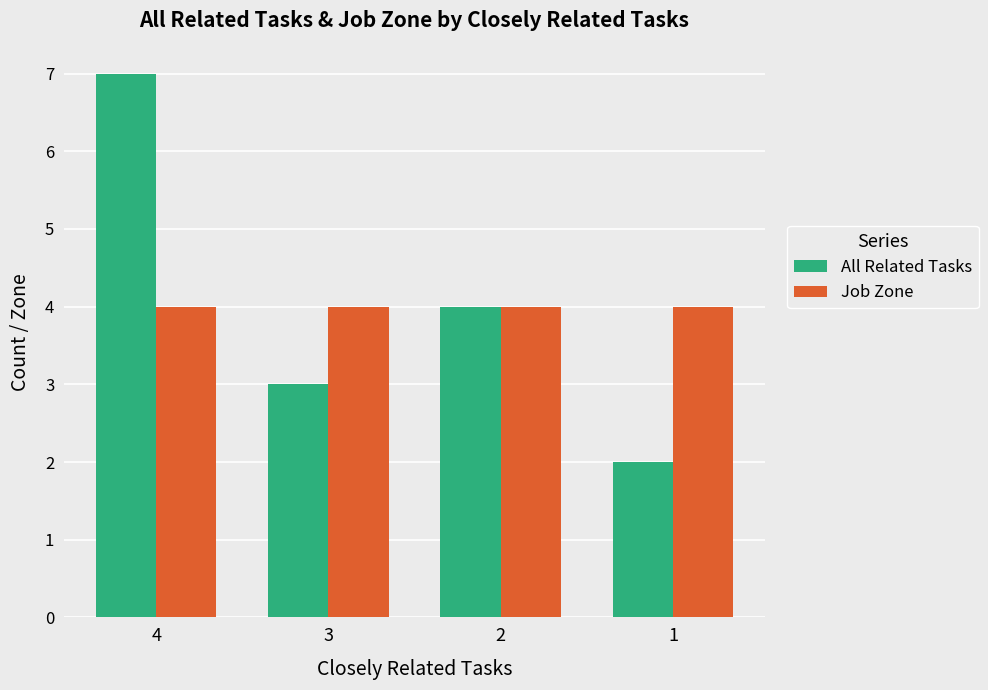

What is the spread (max minus min) of values at 3?

1